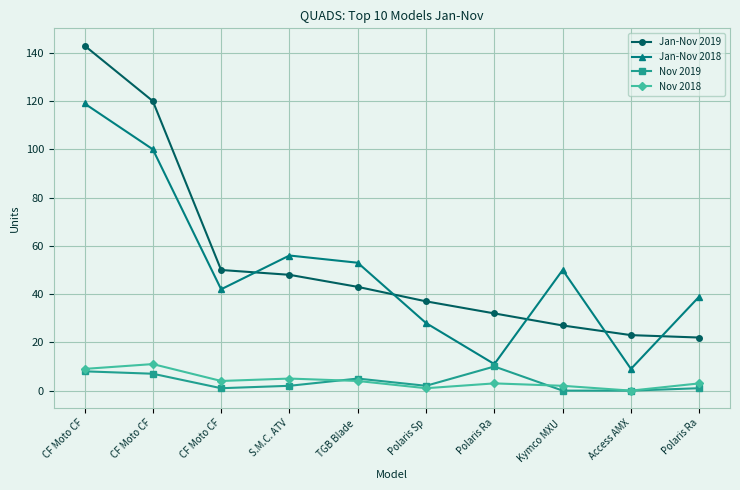

Between Kymco MXU  and Polaris Sp, which is larger?

Polaris Sp